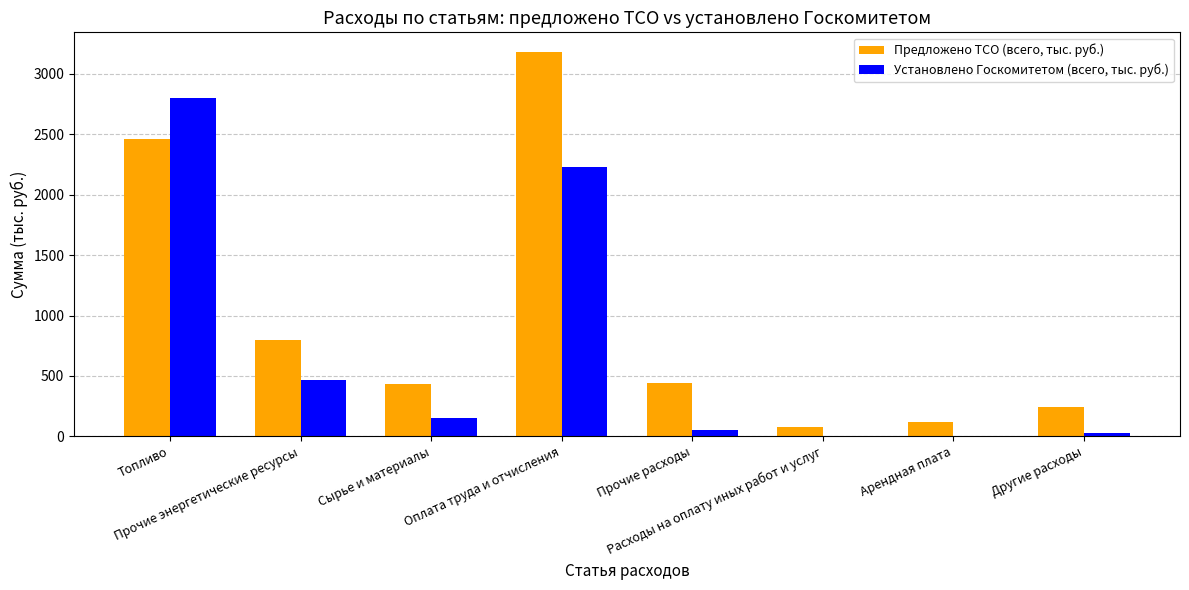

Which series has the largest total across all categories?

Предложено ТСО (всего, тыс. руб.)